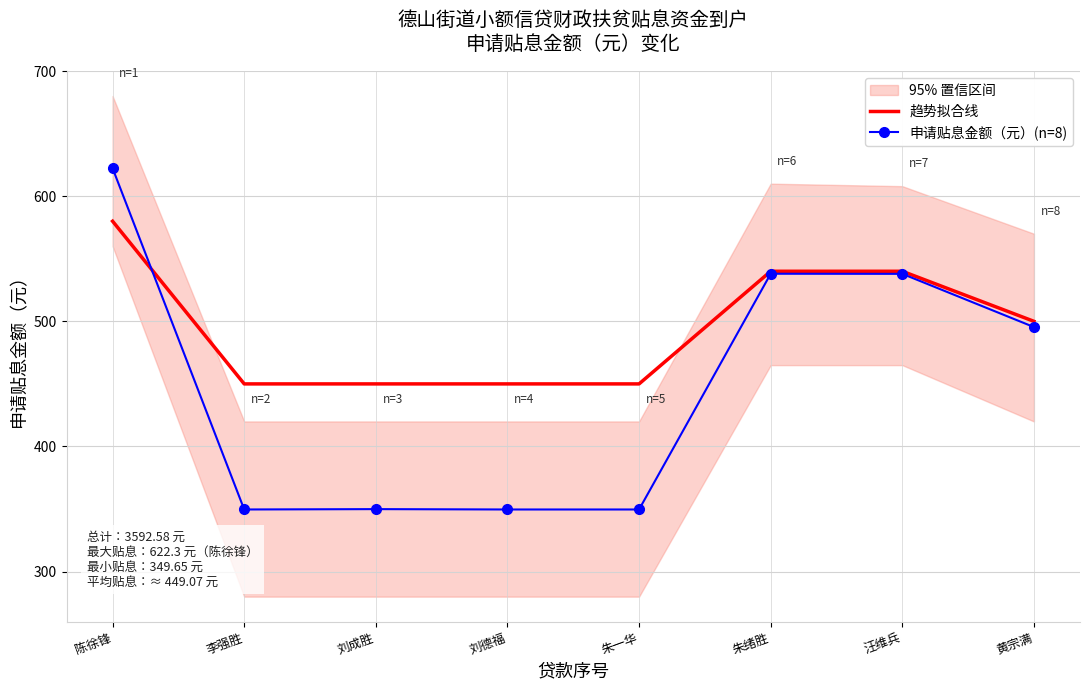

What is the difference between the maximum and minimum values in the 趋势拟合线 series?

130.0